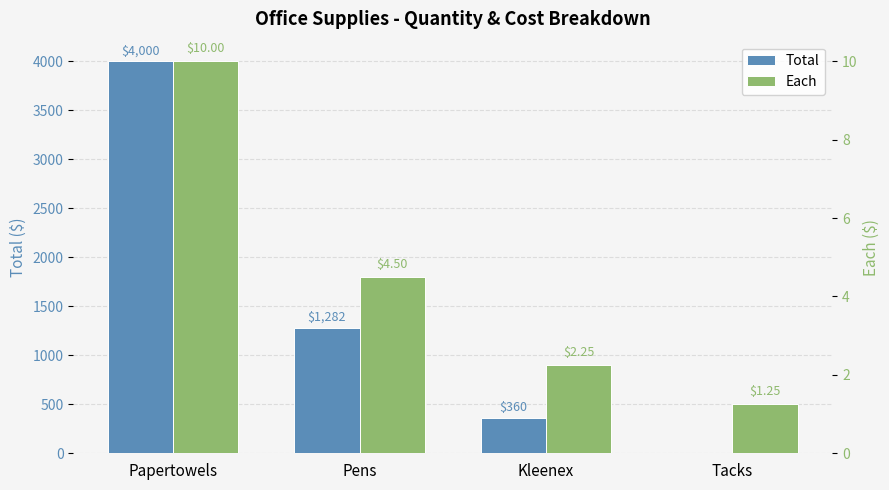

Which series has the widest spread of values?

Total